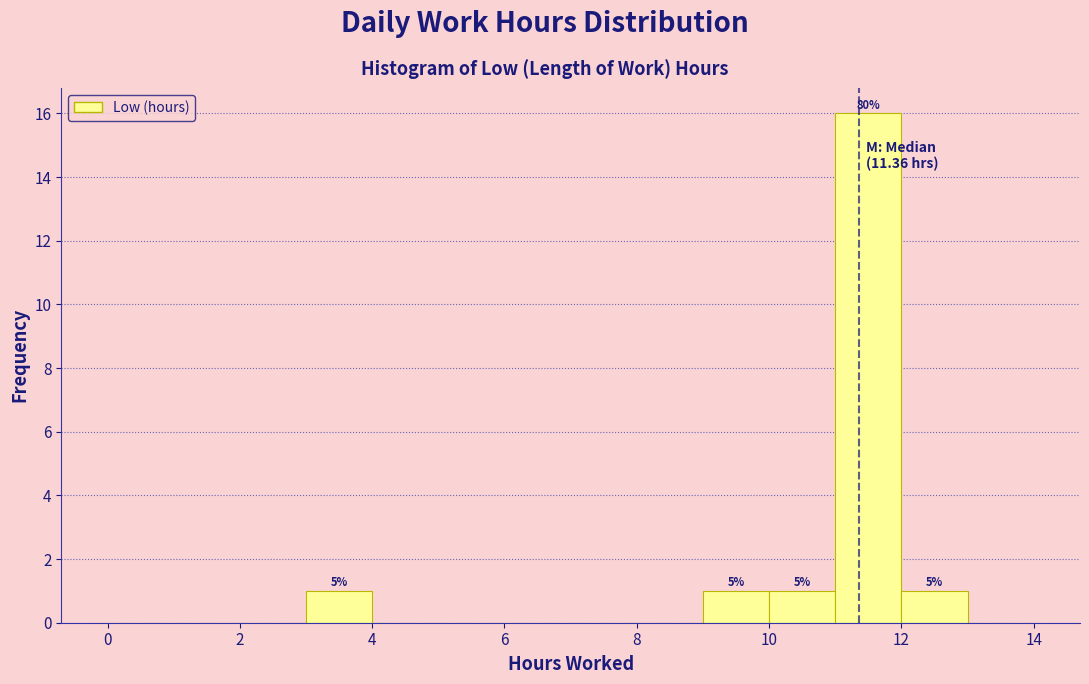

Over which range of the x-axis is the bar tallest?

11 to 12